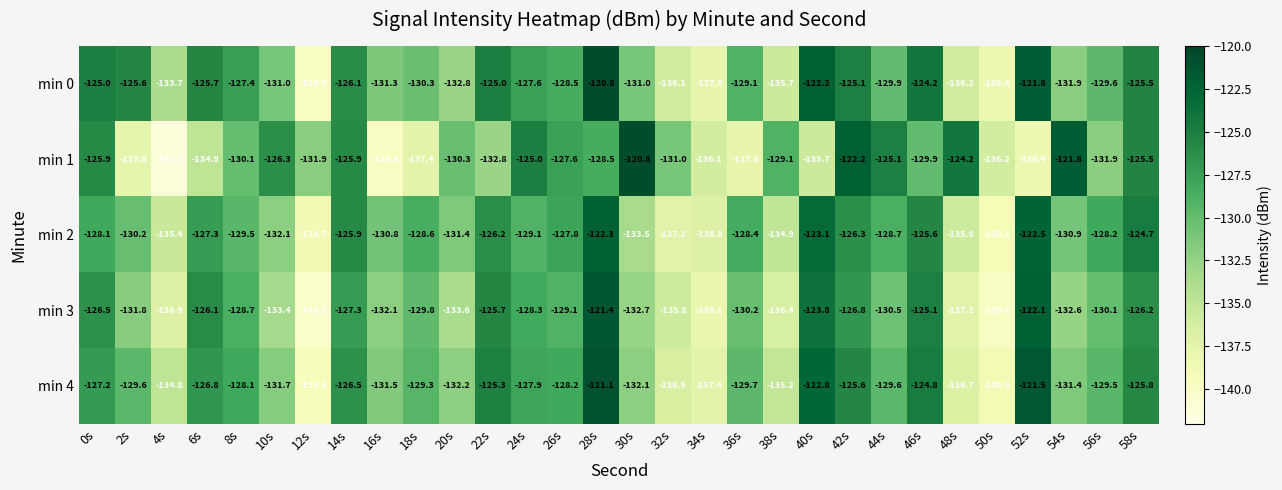

Where is min 2 nearest to the value -130?

2s